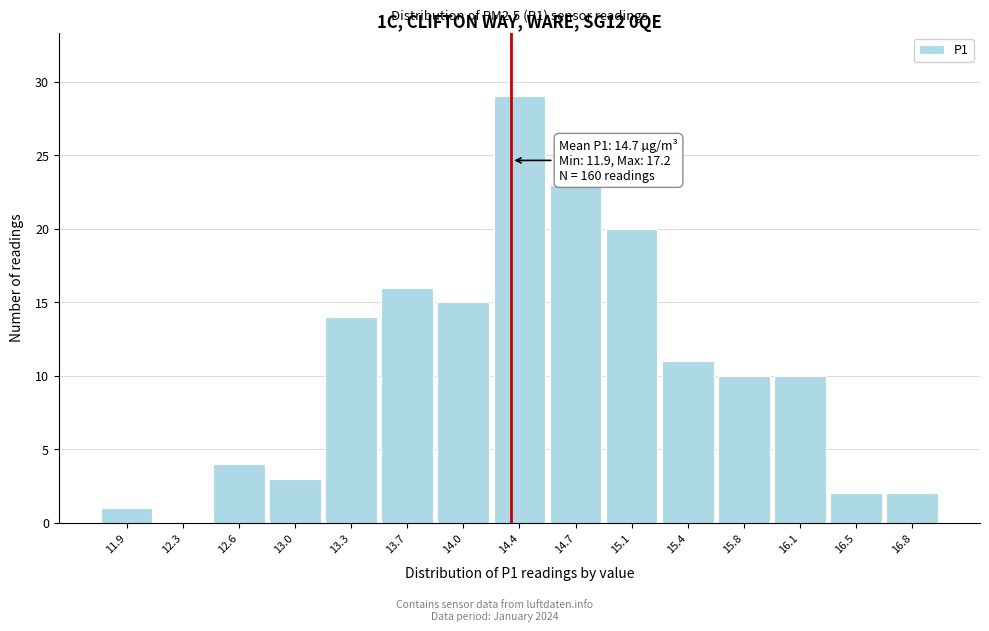

Reading left to right, transcribe all the data shown in this chart.

11.9=1	12.3=0	12.6=4	13.0=3	13.3=14	13.7=16	14.0=15	14.4=29	14.7=23	15.1=20	15.4=11	15.8=10	16.1=10	16.5=2	16.8=2